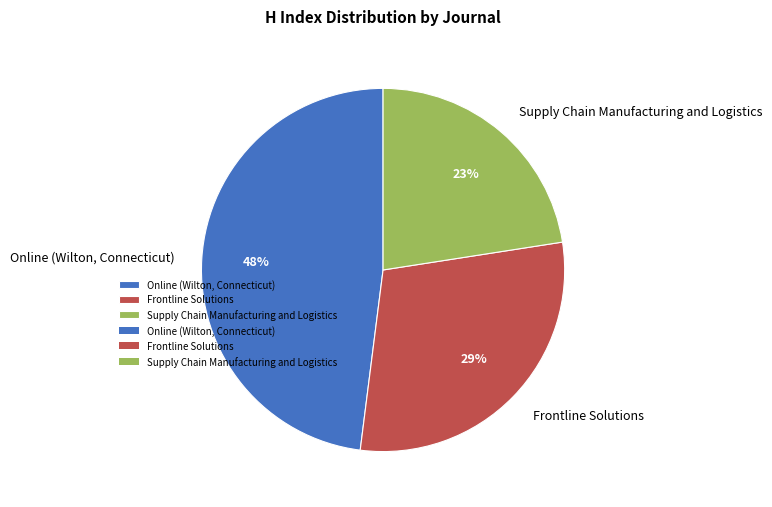

To the nearest percent, what is the combined percentage of Frontline Solutions and Supply Chain Manufacturing and Logistics?

52%